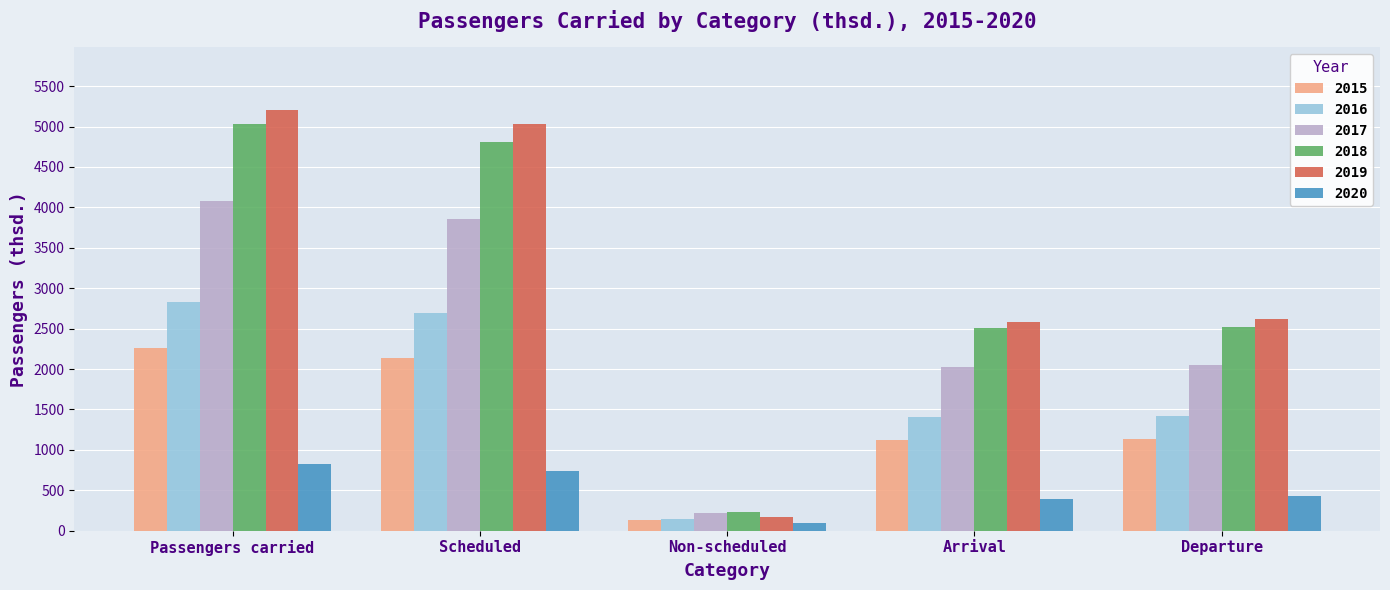

How many series are shown in this chart?

6